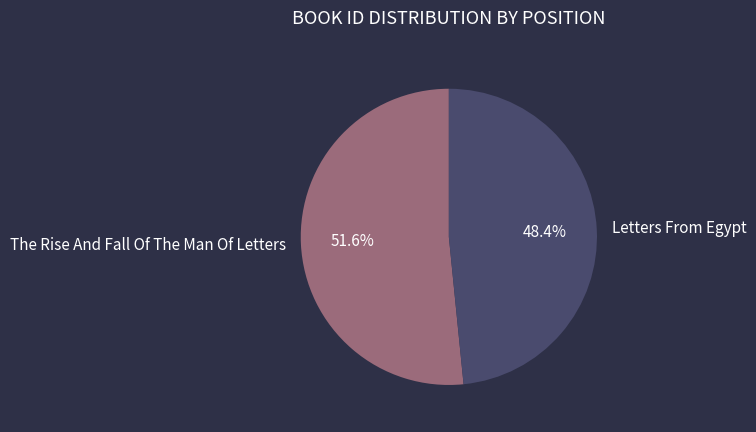

Between The Rise And Fall Of The Man Of Letters and Letters From Egypt, which is larger?

The Rise And Fall Of The Man Of Letters